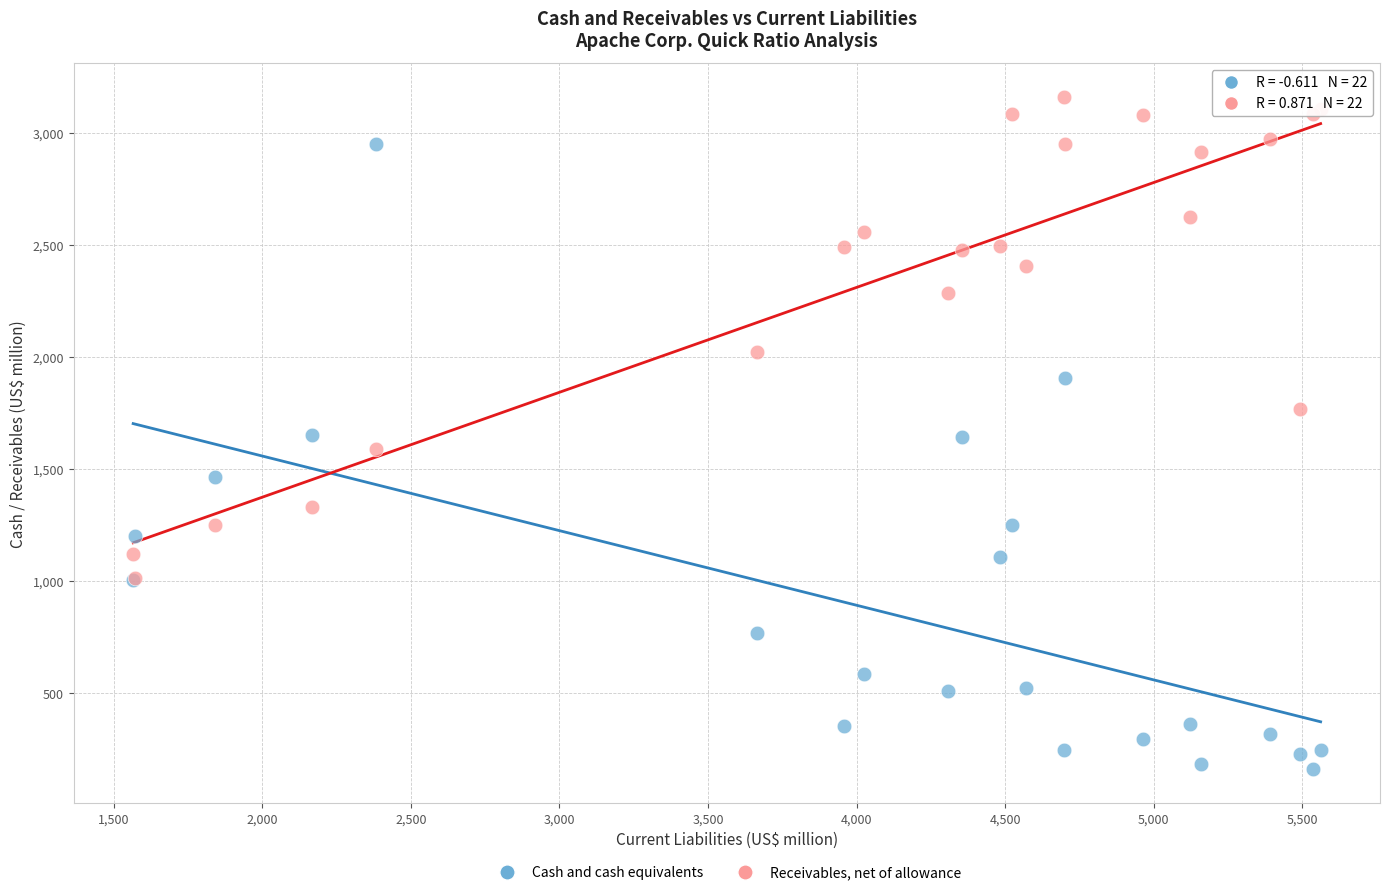

What are all the series names shown in the legend?

Cash and cash equivalents, Receivables, net of allowance